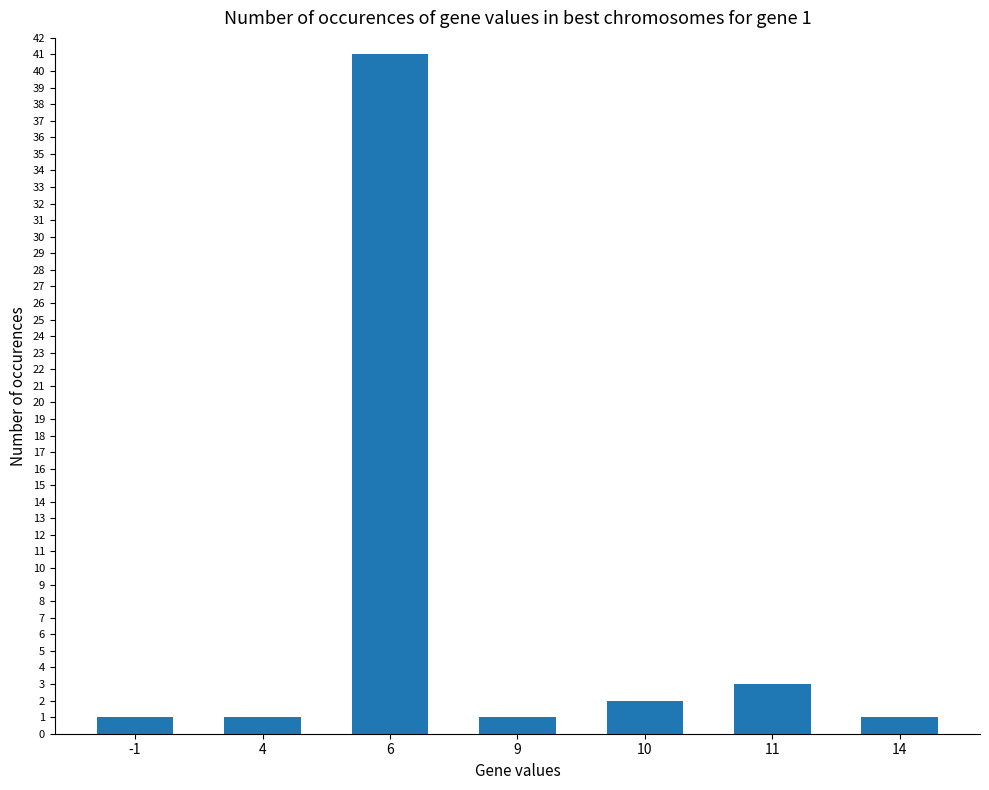

True or false: the data shows 3 at 11.

True